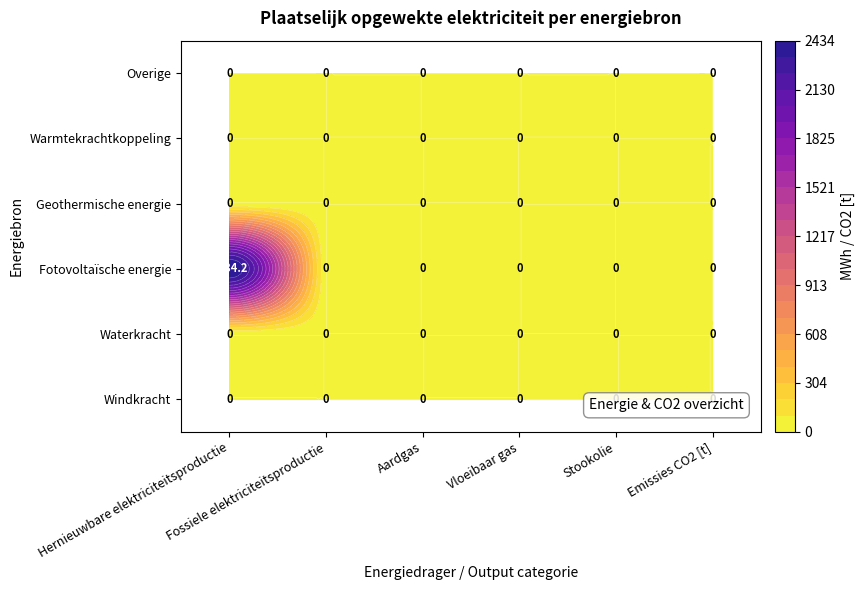

Is it true that Geothermische energie equals 0.0 at Fossiele elektriciteitsproductie?

True